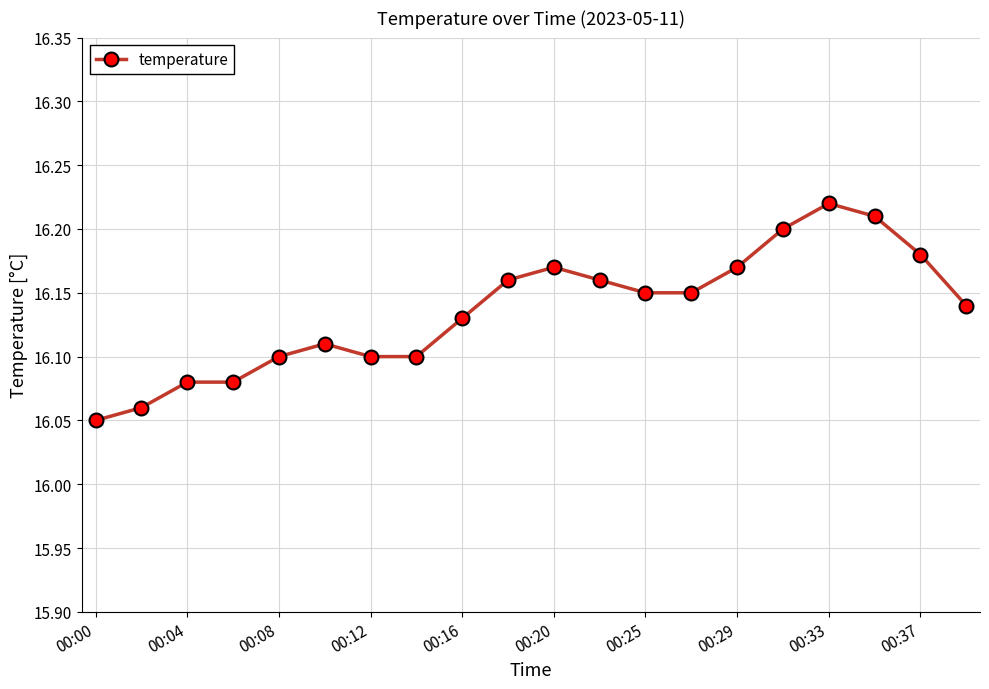

How many values are between 16 and 17?

20